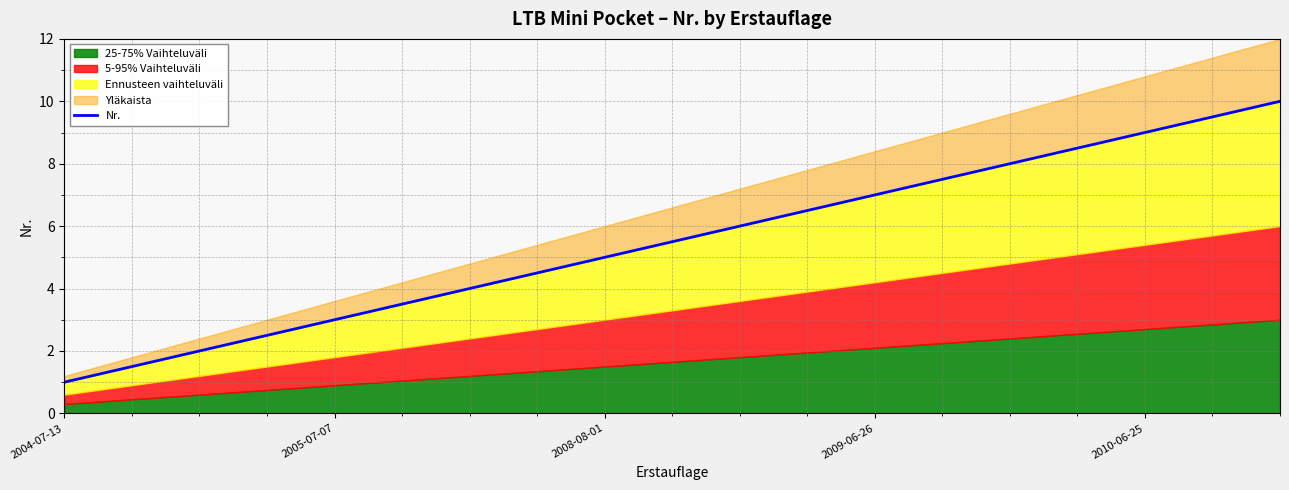

Which label corresponds to the smallest value in the chart?

2004-07-13